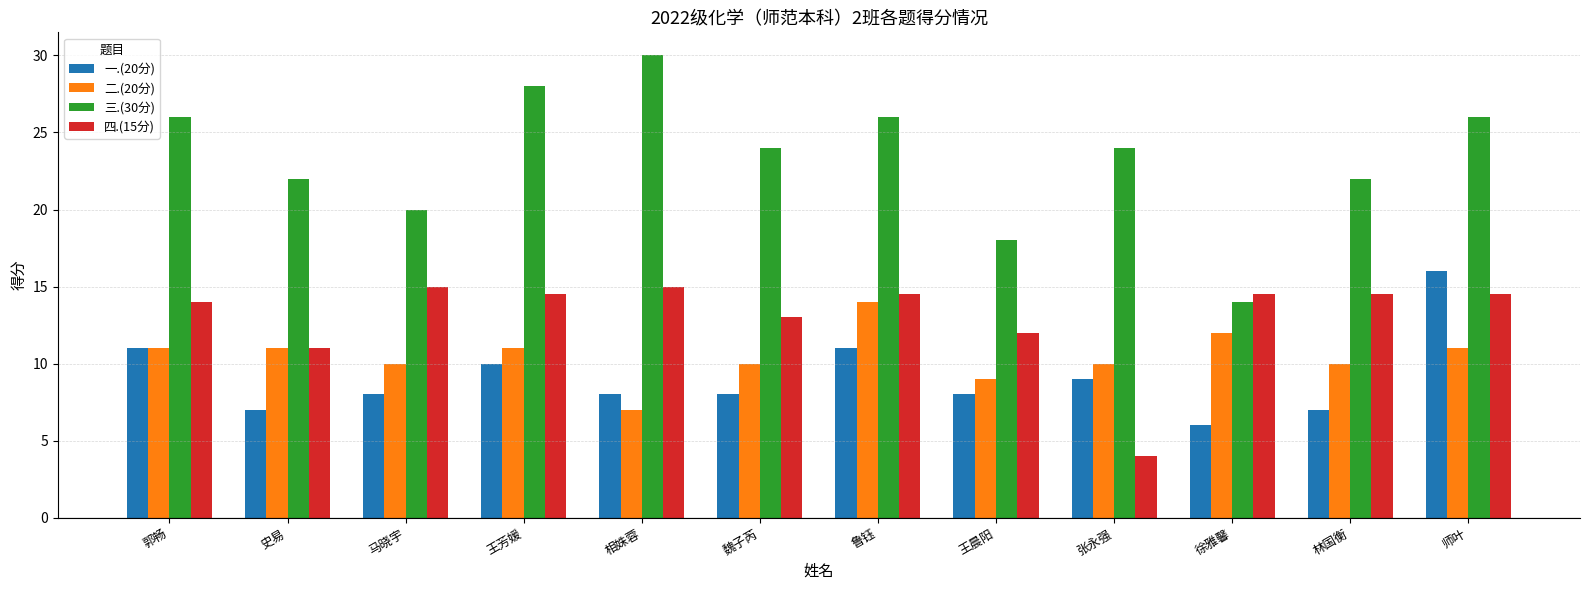

Rank the series by their maximum value, from lowest to highest.

二.(20分), 四.(15分), 一.(20分), 三.(30分)